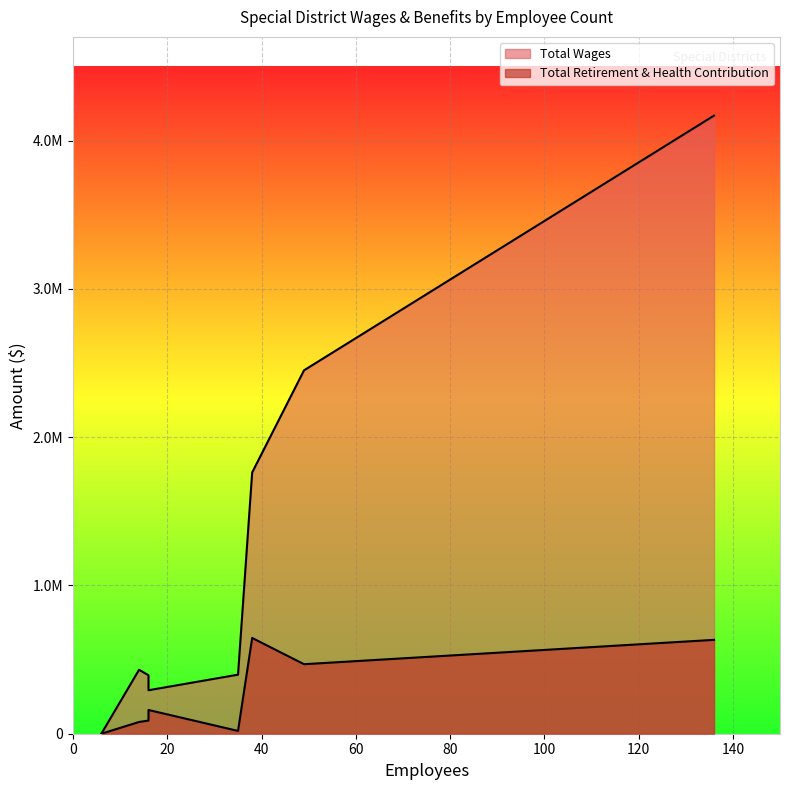

What is the average value of the Total Wages series?

1237434